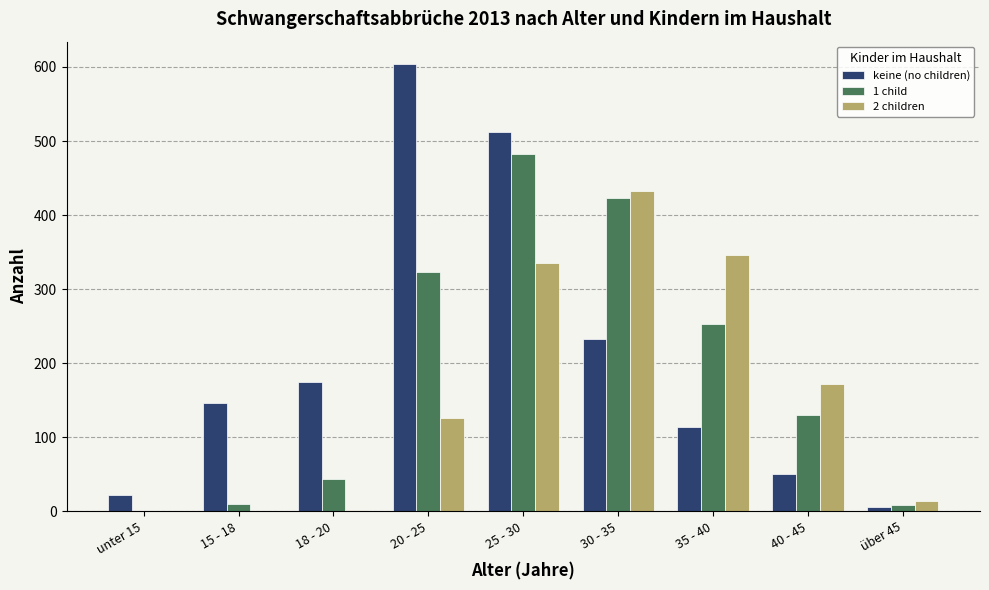

What are all the series names shown in the legend?

keine (no children), 1 child, 2 children